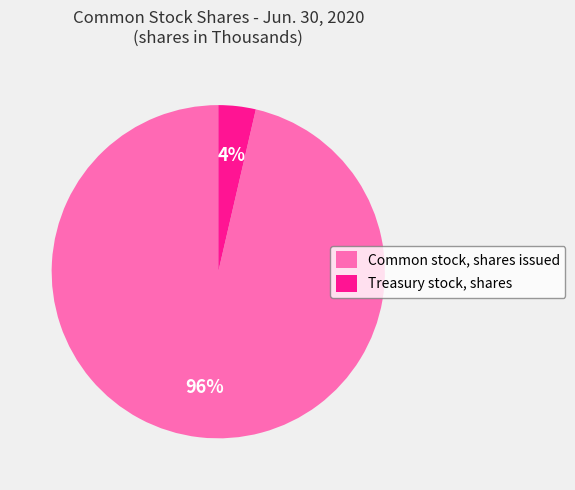

Which category has the biggest portion of the pie?

Common stock, shares issued